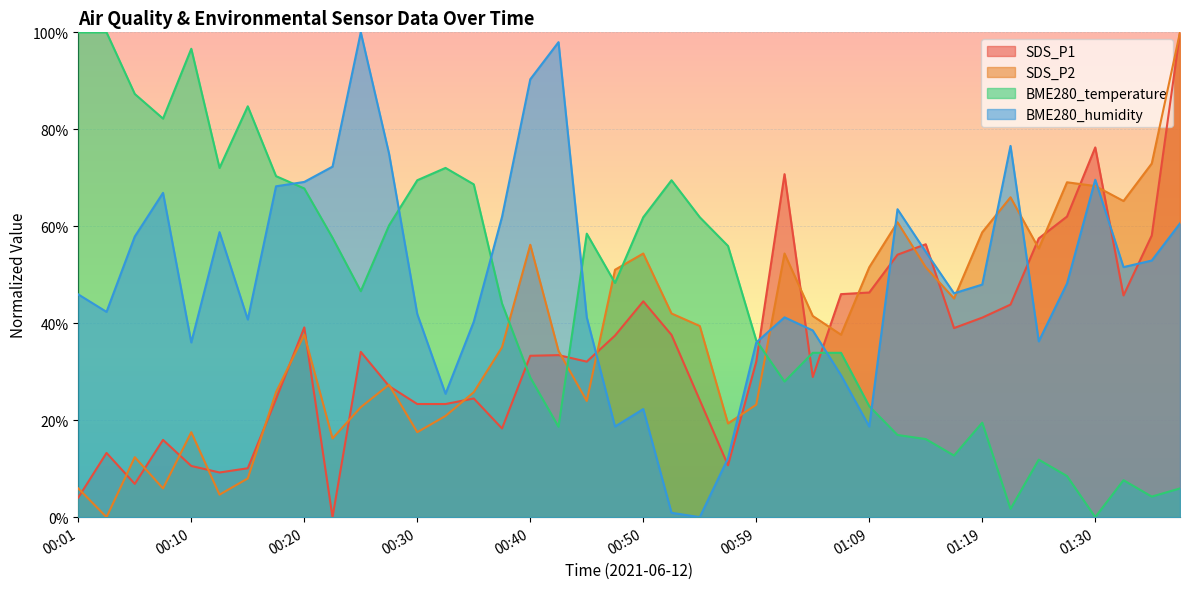

Between 00:06 and 00:50, which series saw the biggest shift?

SDS_P2